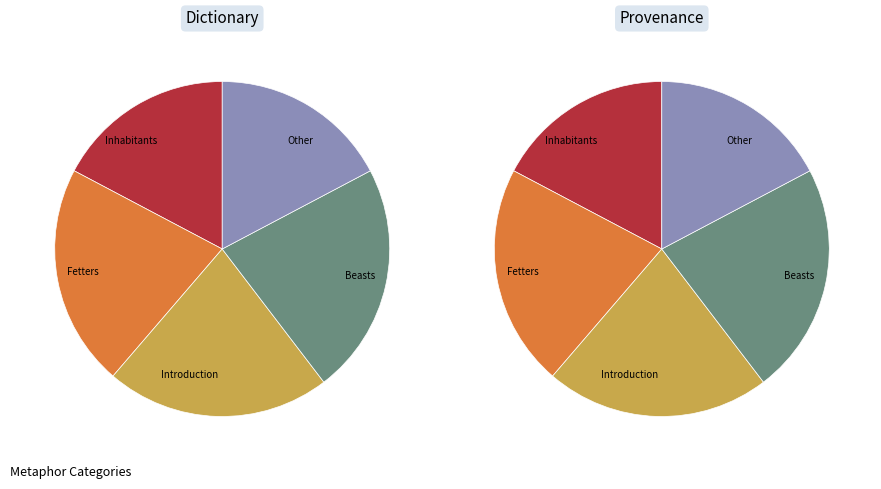

Count the number of slices in the pie.

5